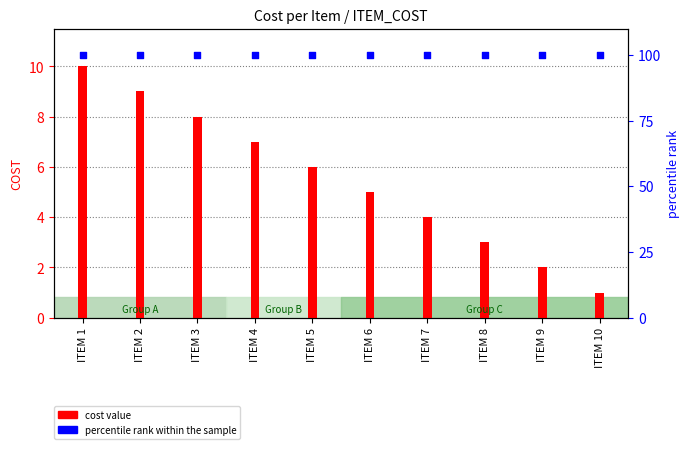

What are all the series names shown in the legend?

cost value, percentile rank within the sample